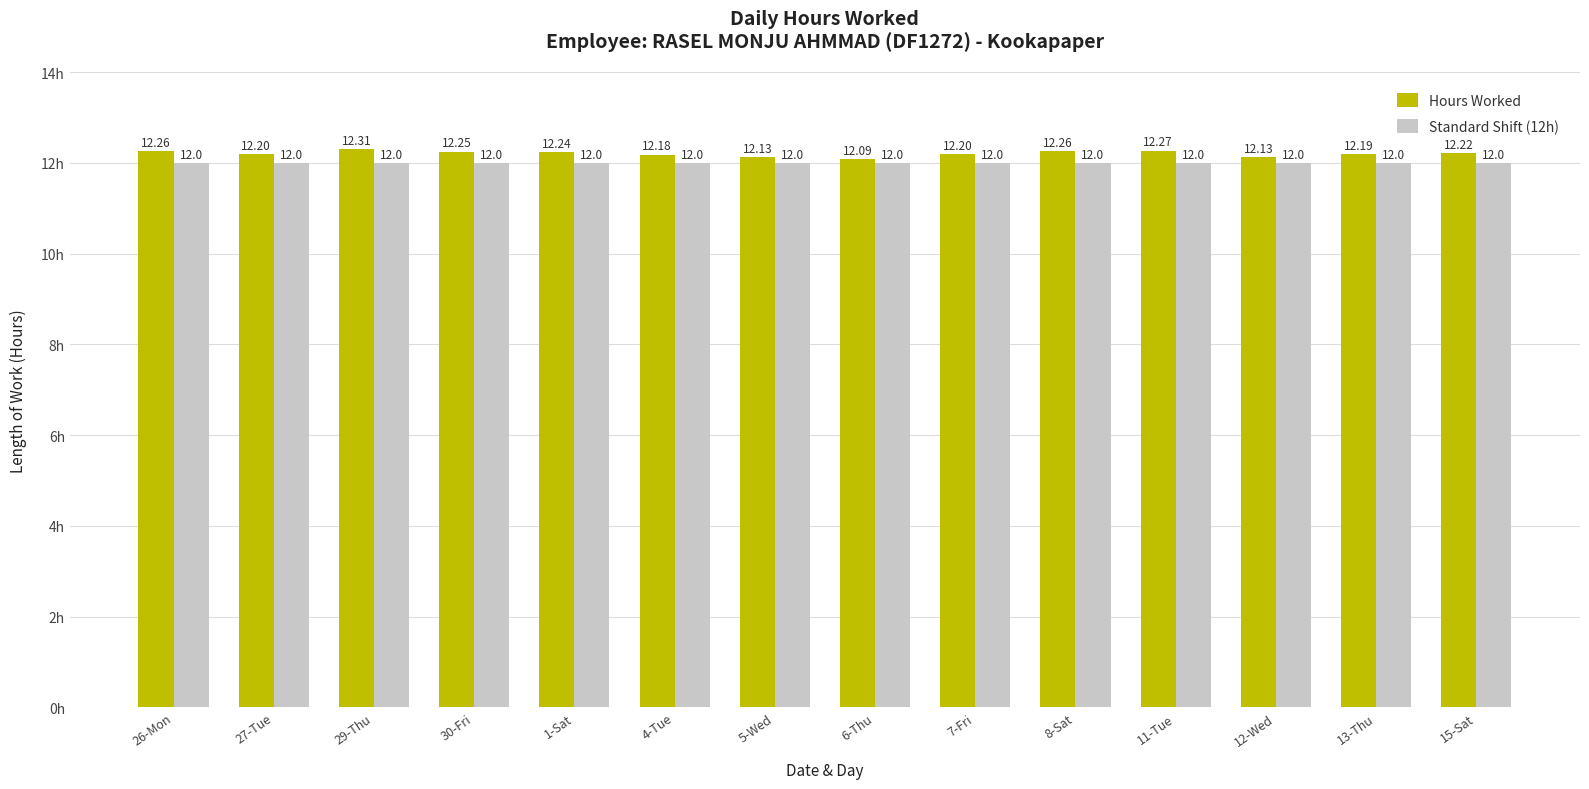

Which series has the largest total across all categories?

Hours Worked